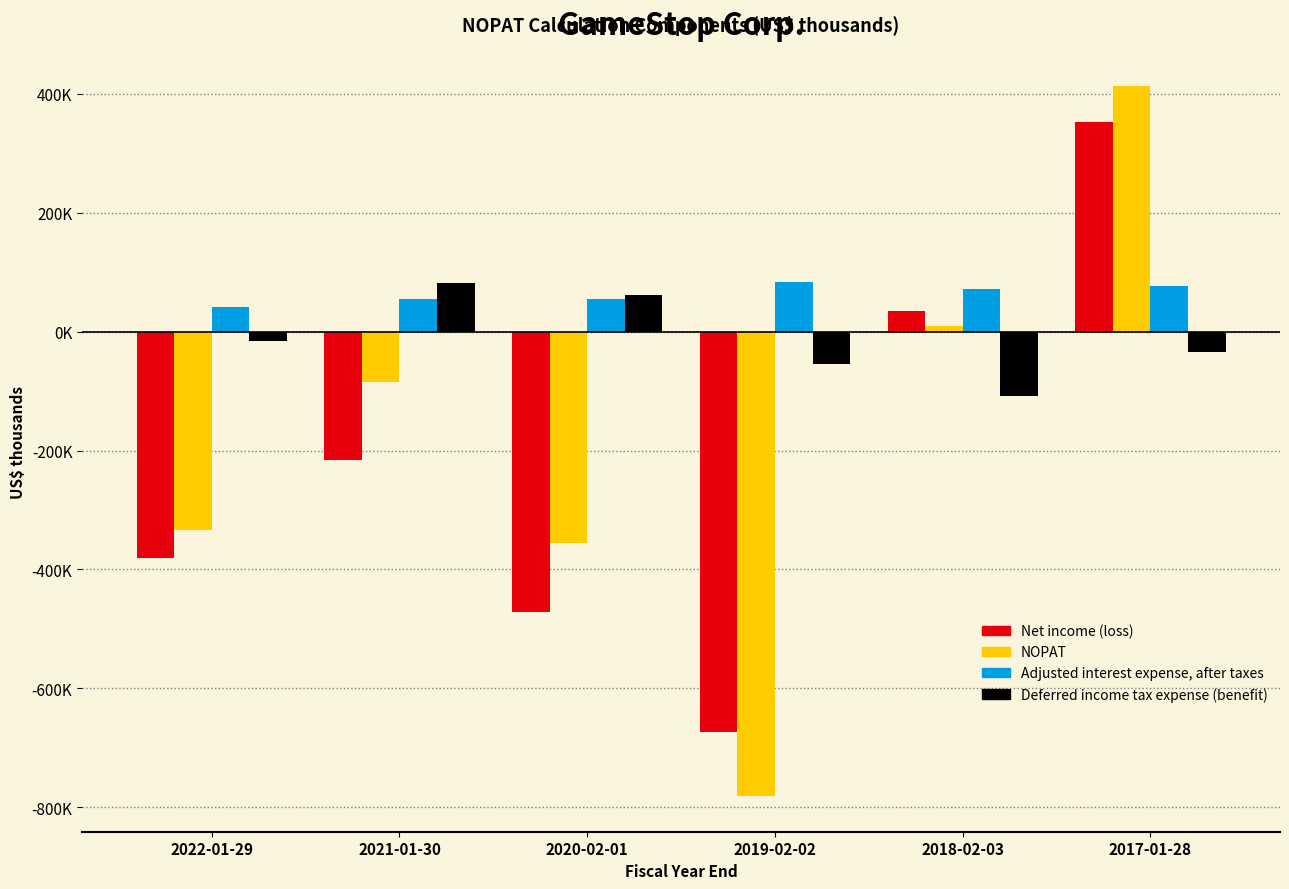

Are the bars horizontal?

No